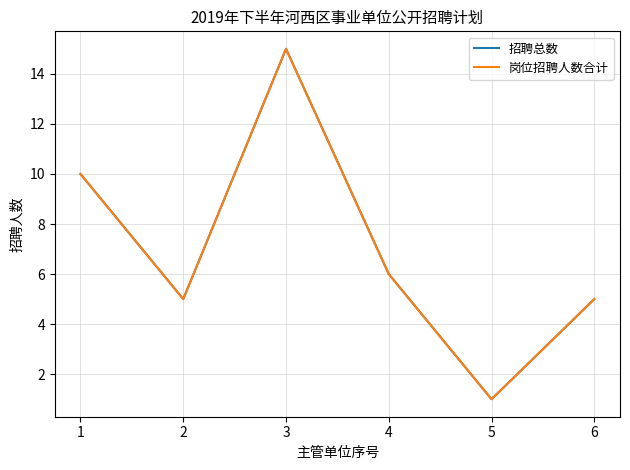

True or false: 岗位招聘人数合计 and 招聘总数 cross at least once.

False